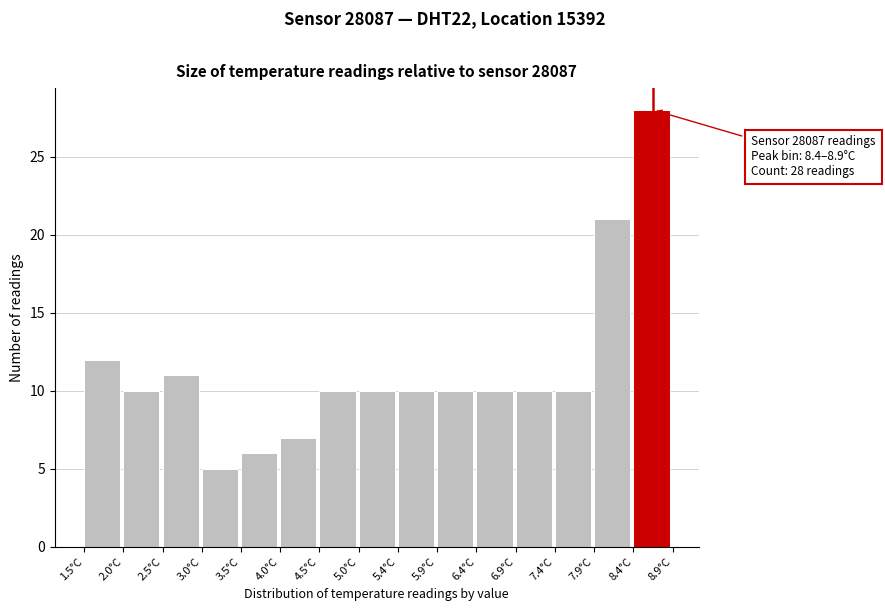

Over which range of the x-axis is the bar tallest?

8.40 to 8.90